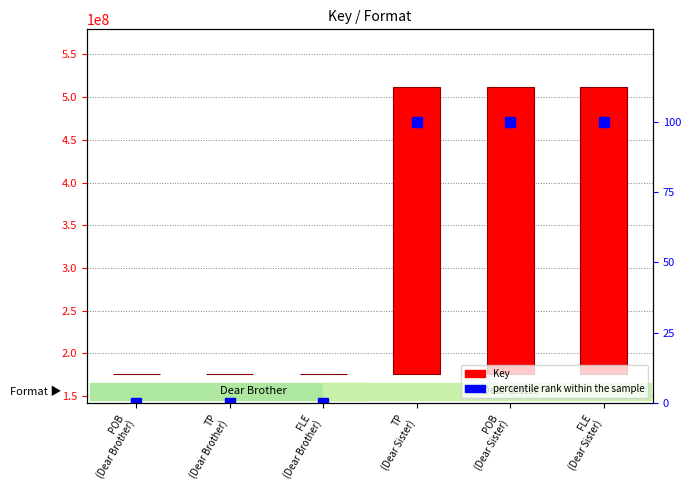

True or false: Key has a value of 336470616 at POB
(Dear Sister).

True